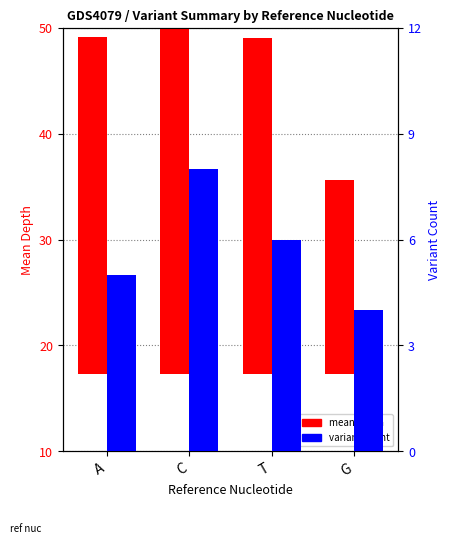

What is the maximum value for variant count?

8.0